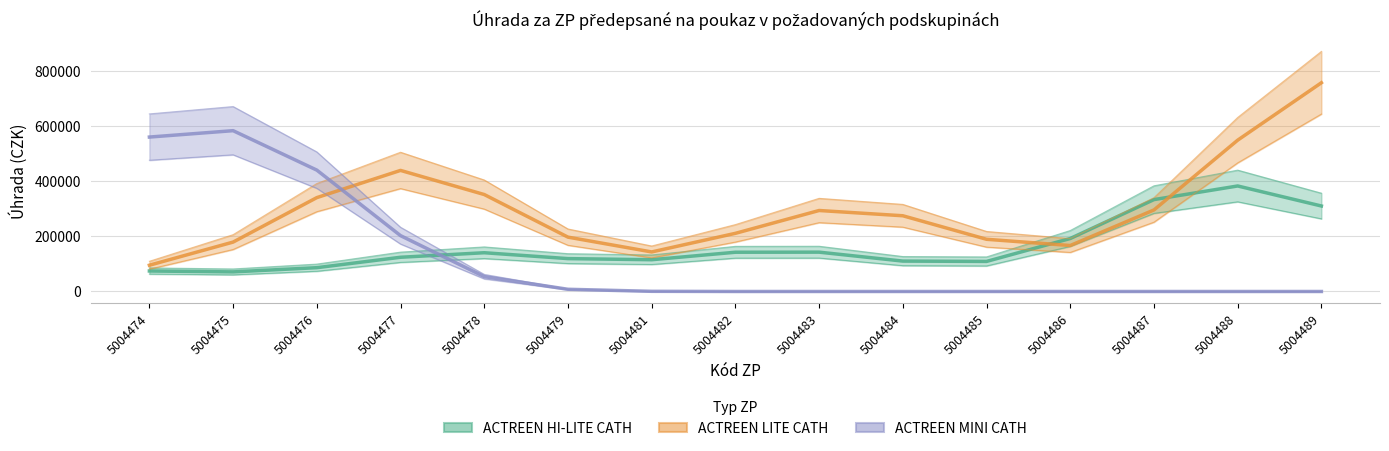

True or false: ACTREEN MINI CATH and ACTREEN HI-LITE CATH cross at least once.

True